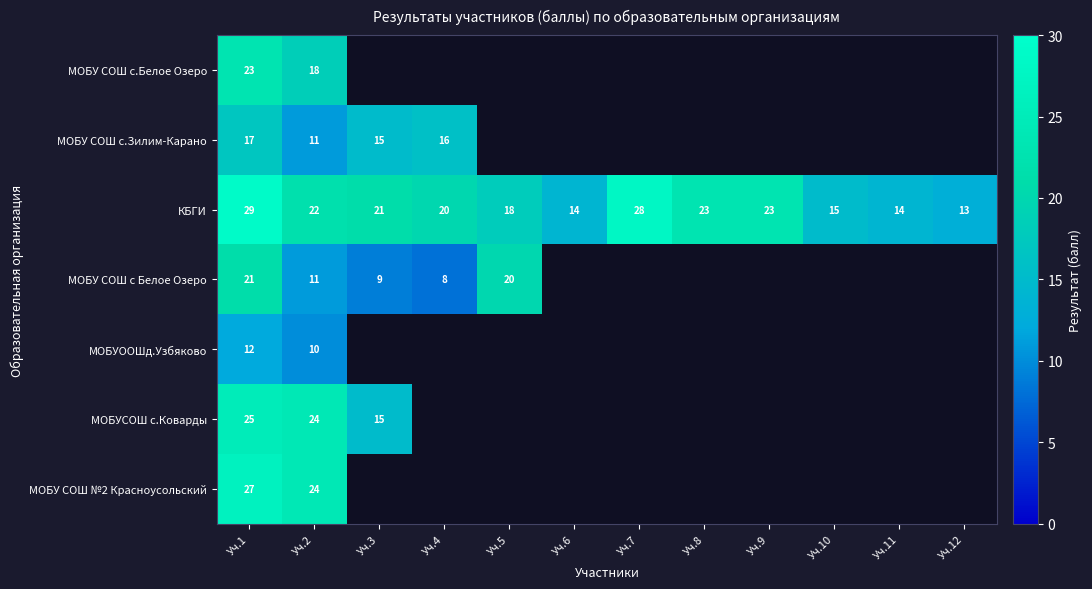

At how many categories does at least one series exceed 15?

8